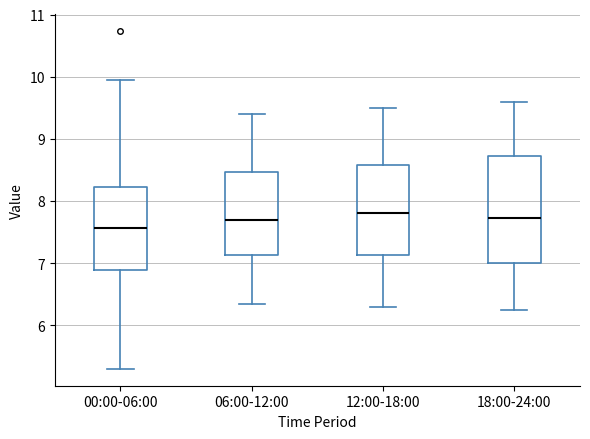

Where does the lower whisker of the box for 00:00-06:00 end on the y-axis? The values are not printed on the chart, so give them approximately, as read against the axis.

5.3